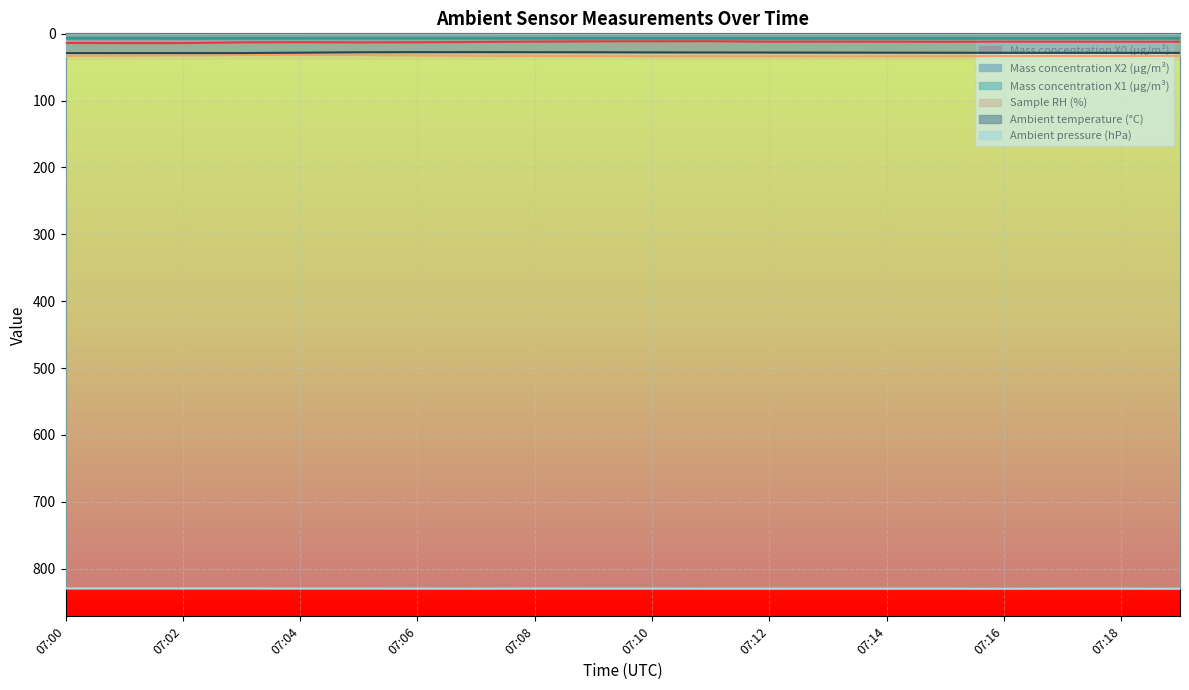

How many lines are shown in the chart?

6